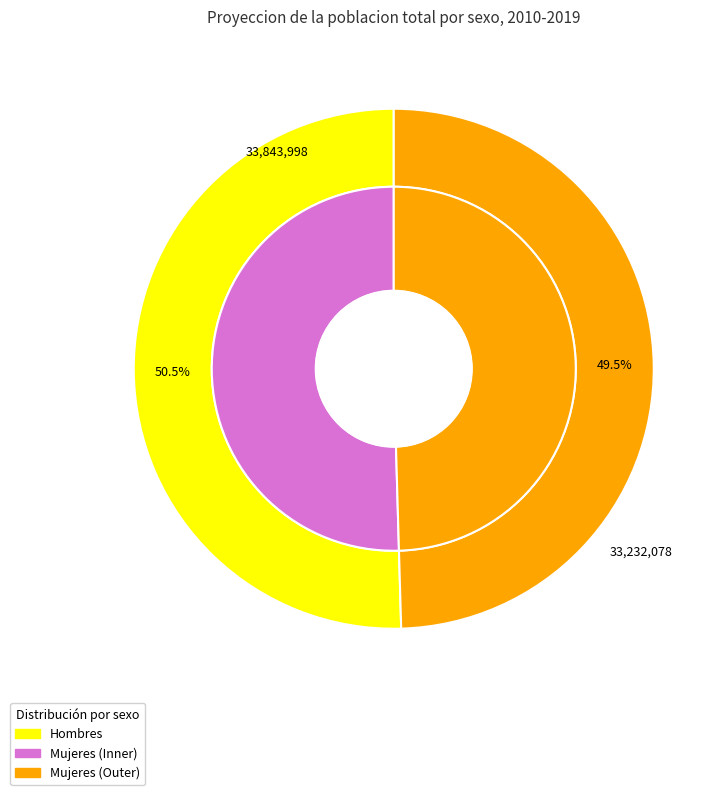

Do 2010 and 2012 together represent more than half of the pie?

No